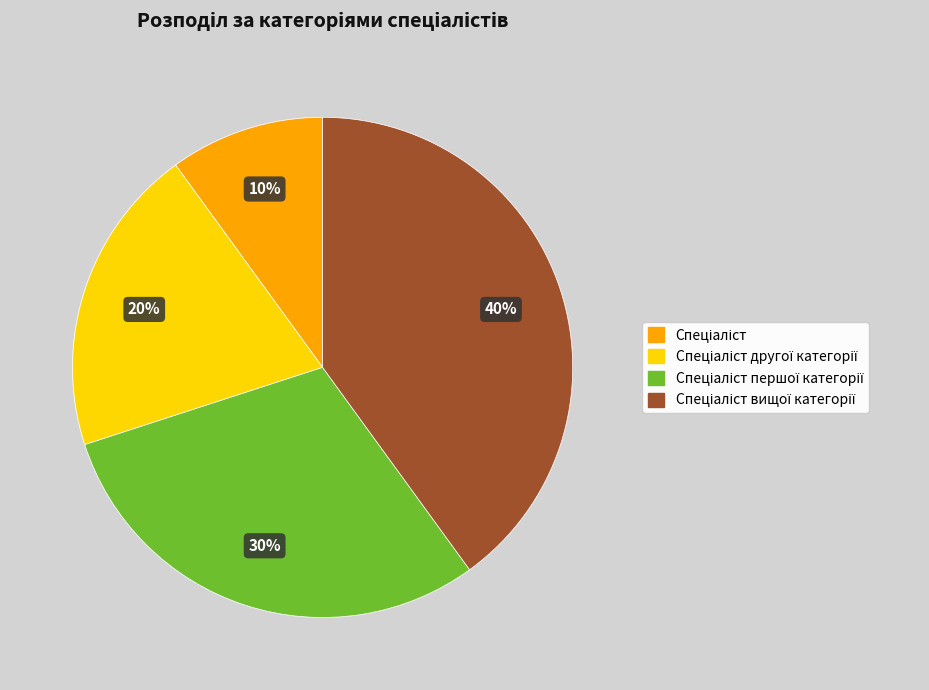

To the nearest percent, what is the average slice percentage?

25%